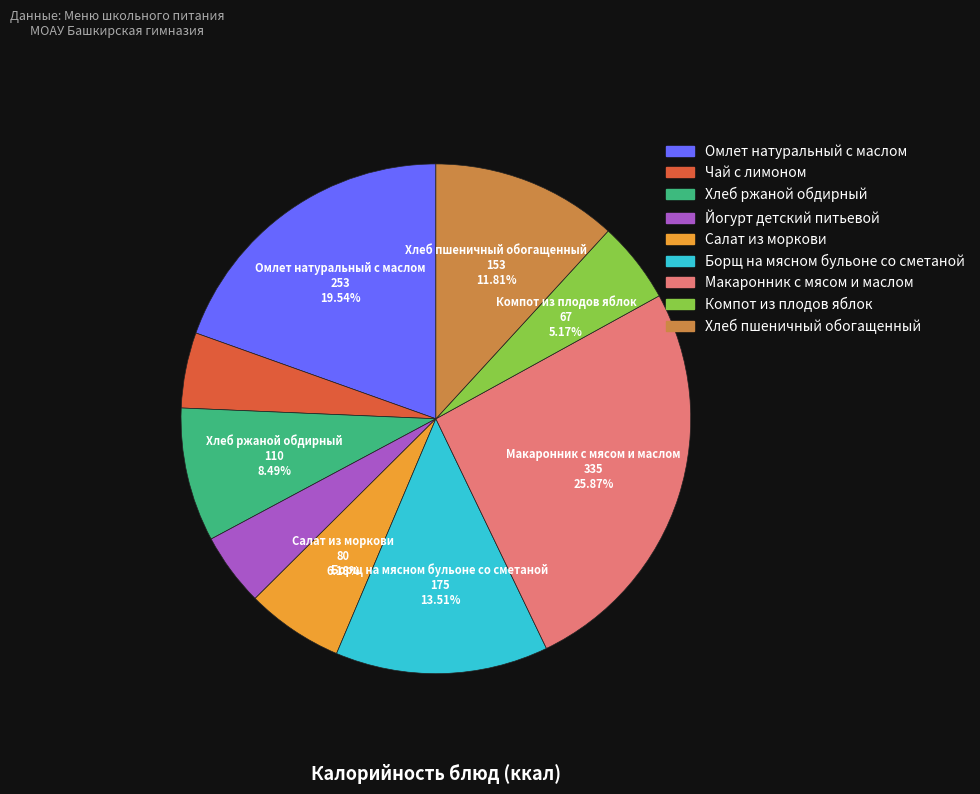

Which has a higher value, Салат из моркови or Хлеб пшеничный обогащенный?

Хлеб пшеничный обогащенный